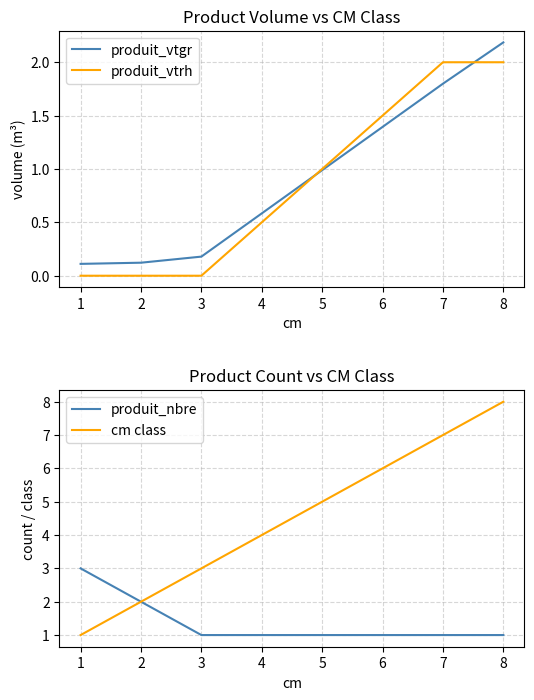

After their last crossing, which series has the higher values: produit_vtgr or produit_vtrh?

produit_vtgr